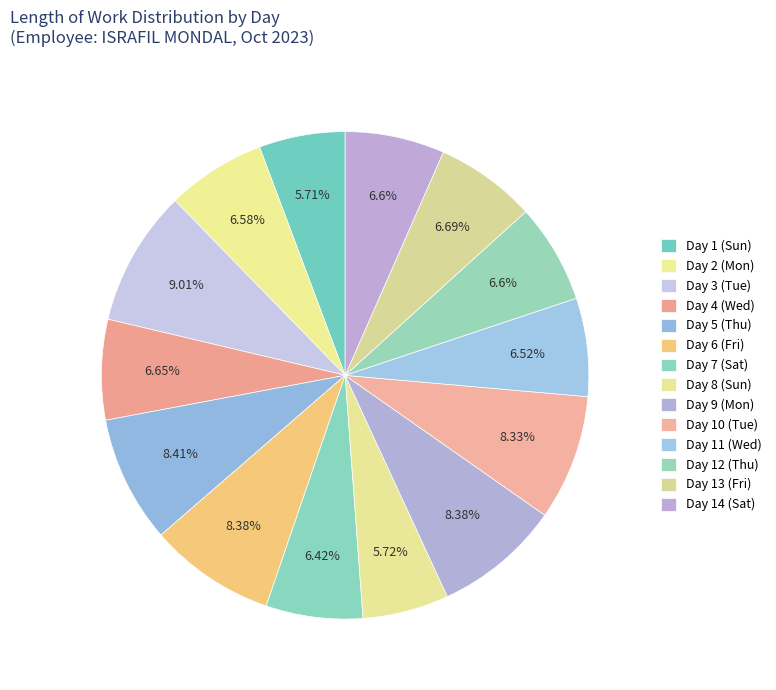

The Day 14 (Sat) slice represents 7% of the pie. True or false?

True